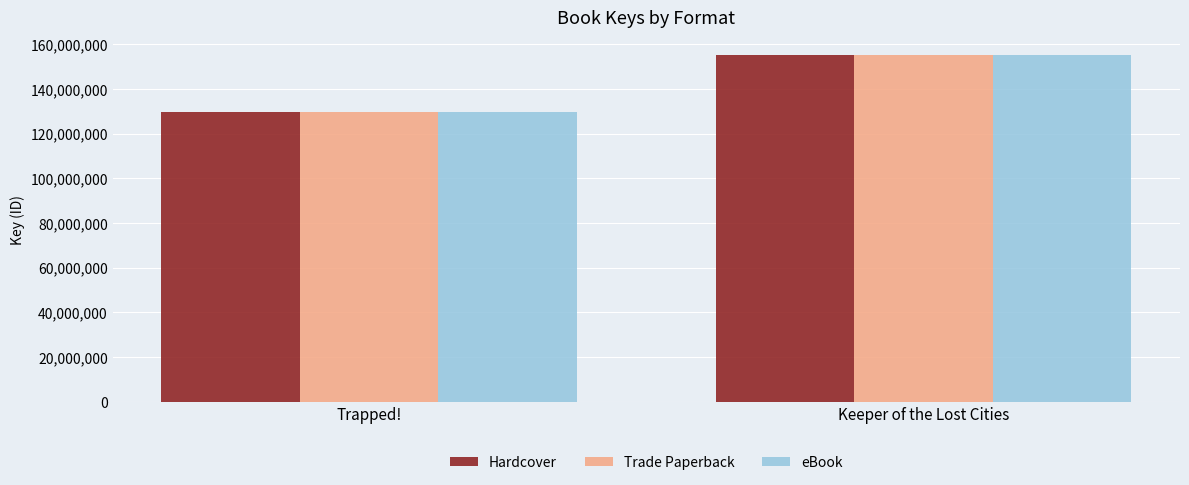

At how many categories does at least one series exceed 153877863?

1